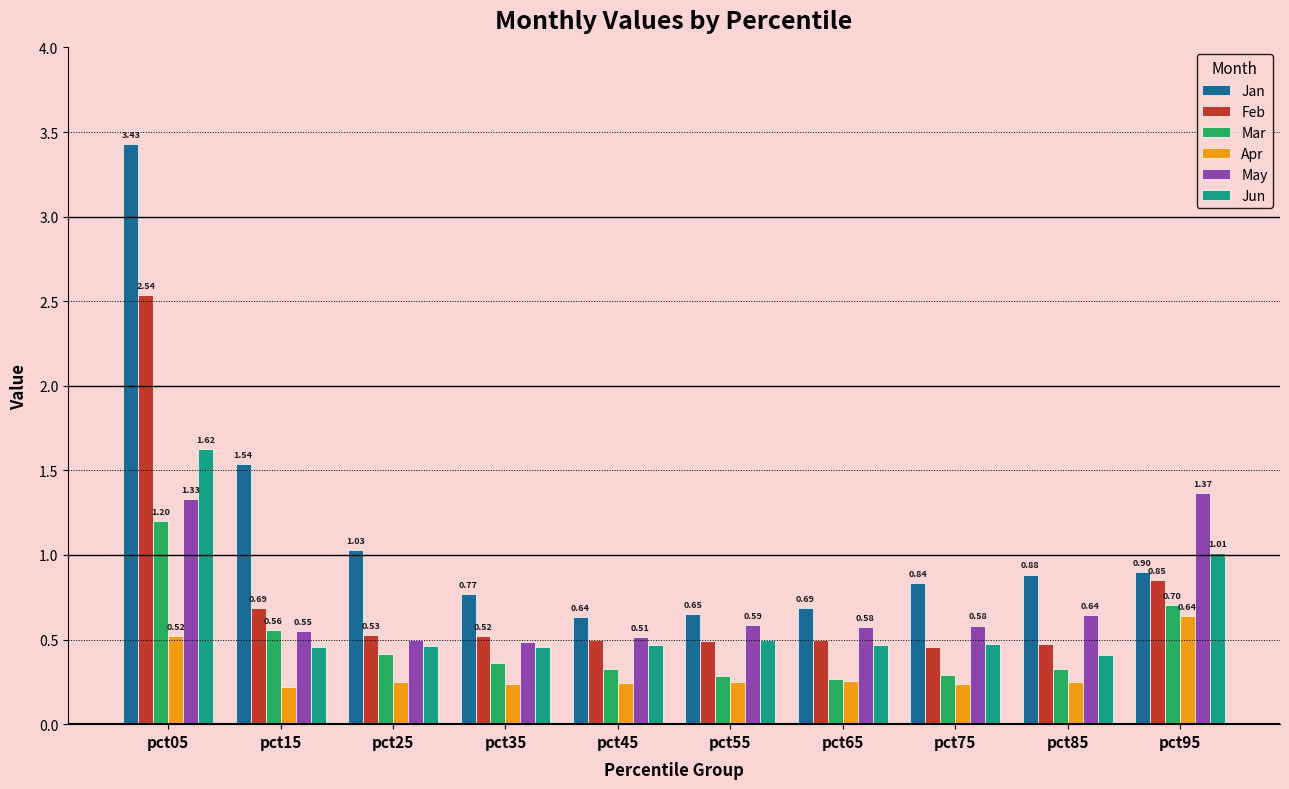

How many bars are there in each group?

6